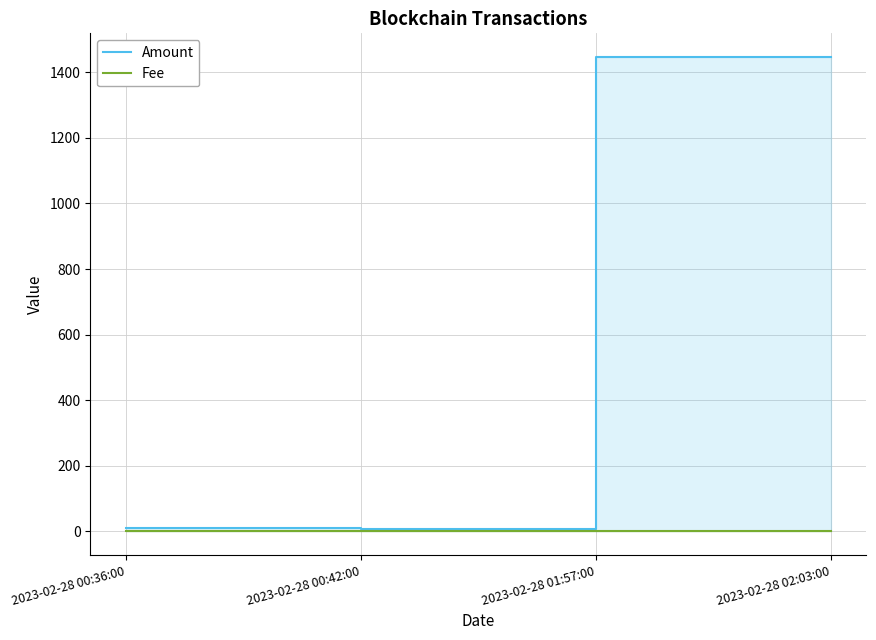

Where is Amount nearest to the value 727?

2023-02-28 00:36:00